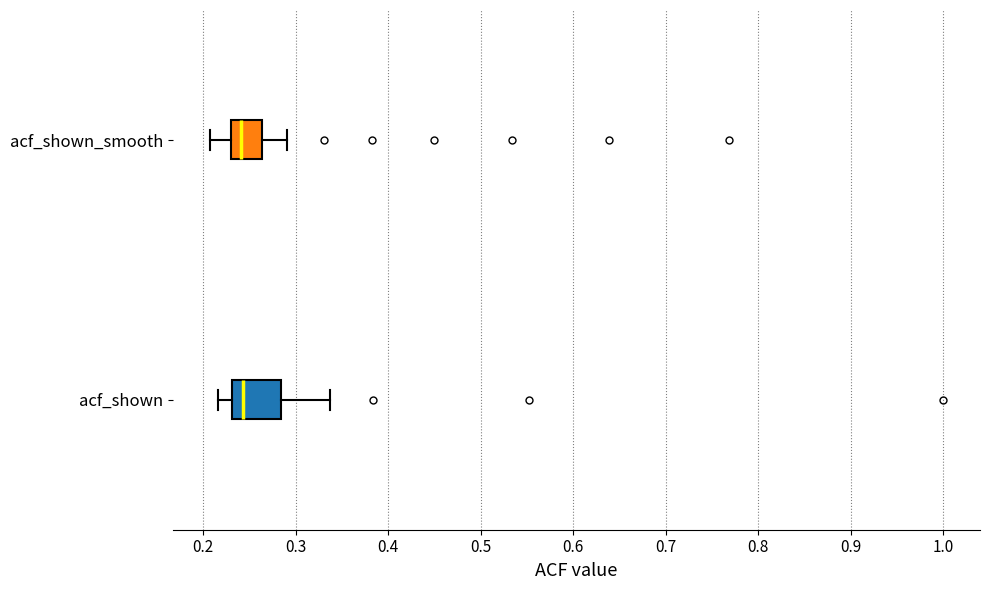

Reading bottom to top, read every box against the x-axis: the position of its median line, the range the box covers, and the ends of its whiskers. The values are not printed on the chart, so give them approximately, as read against the axis.

acf_shown: median 0.24, box 0.23 to 0.28, whiskers 0.22 to 0.34
acf_shown_smooth: median 0.24, box 0.23 to 0.26, whiskers 0.21 to 0.29